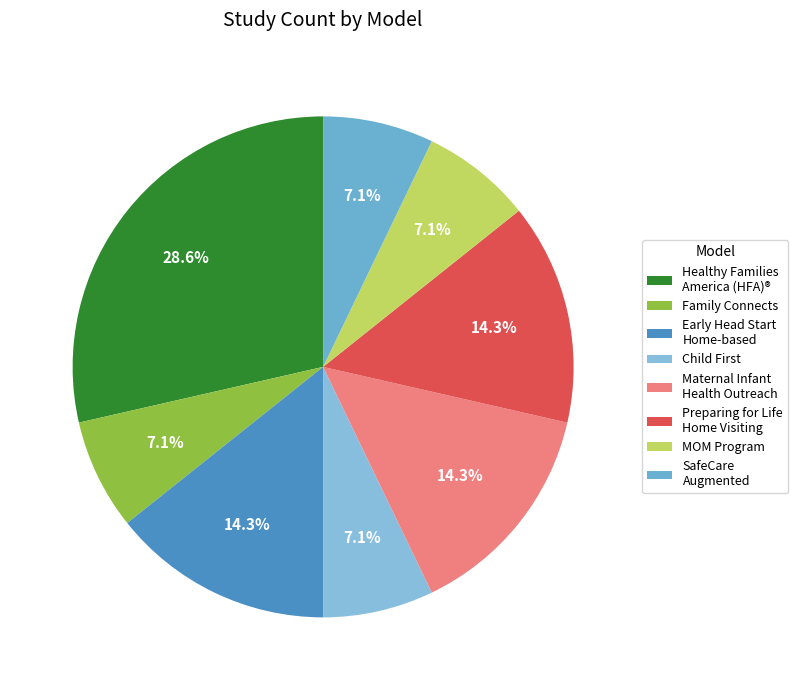

Rank the categories by value from lowest to highest.

Family Connects, Child First, MOM Program, SafeCare Augmented, Early Head Start—Home-based option, Maternal Infant Health Outreach Worker, Preparing for Life—Home Visiting, Healthy Families America (HFA)®